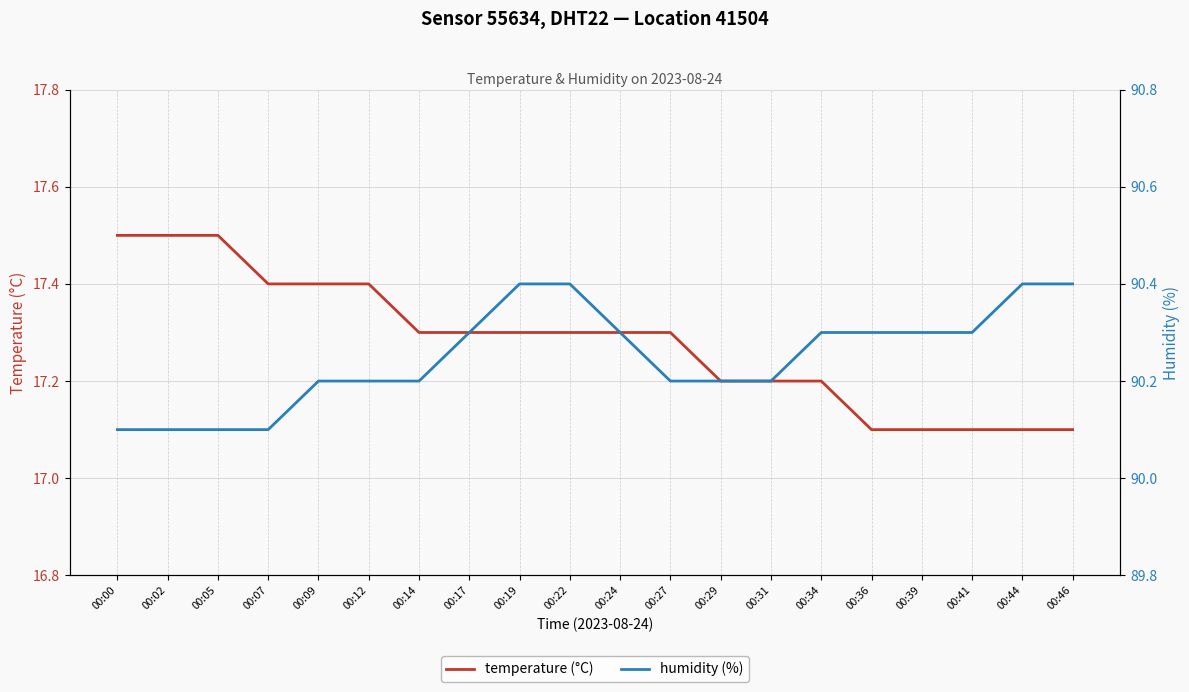

At which category is the sum across all series the highest?

00:19